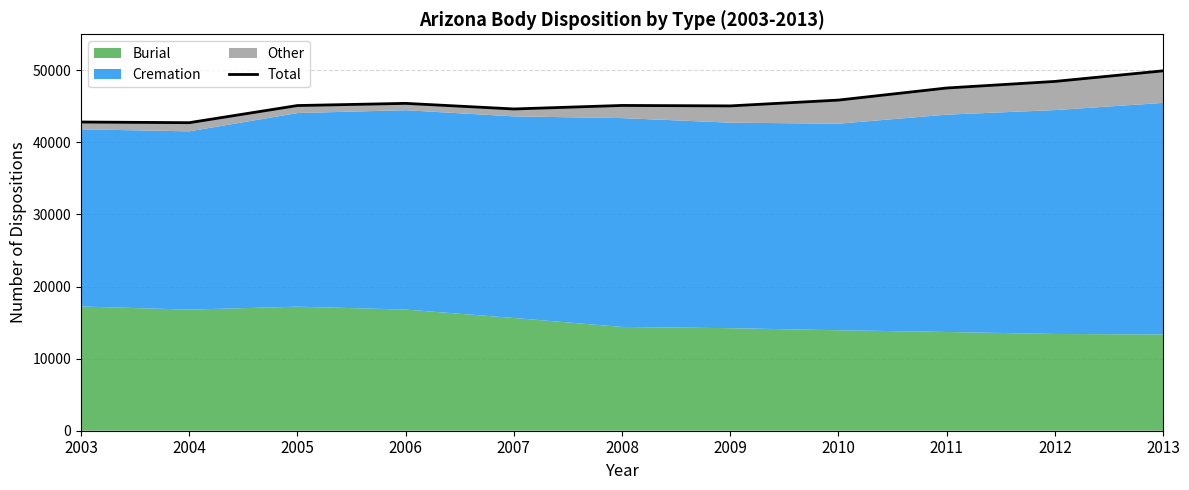

What is the smallest value displayed?

42736